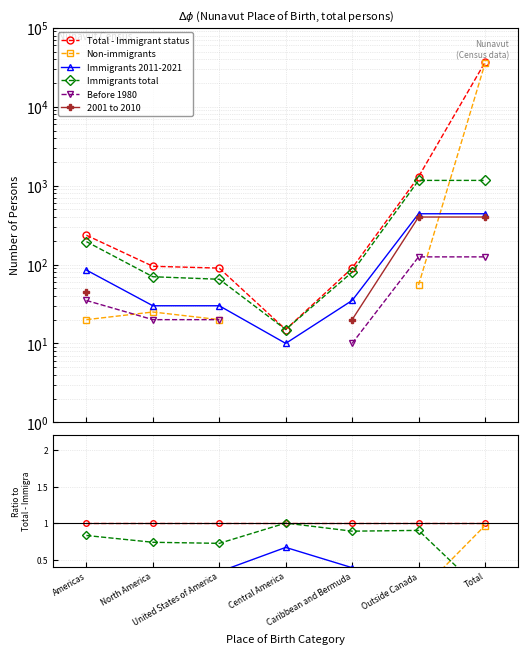

What position from the left is Central America?

4